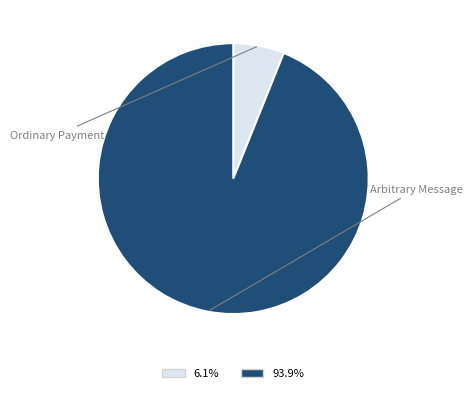

How many segments does this pie chart have?

2